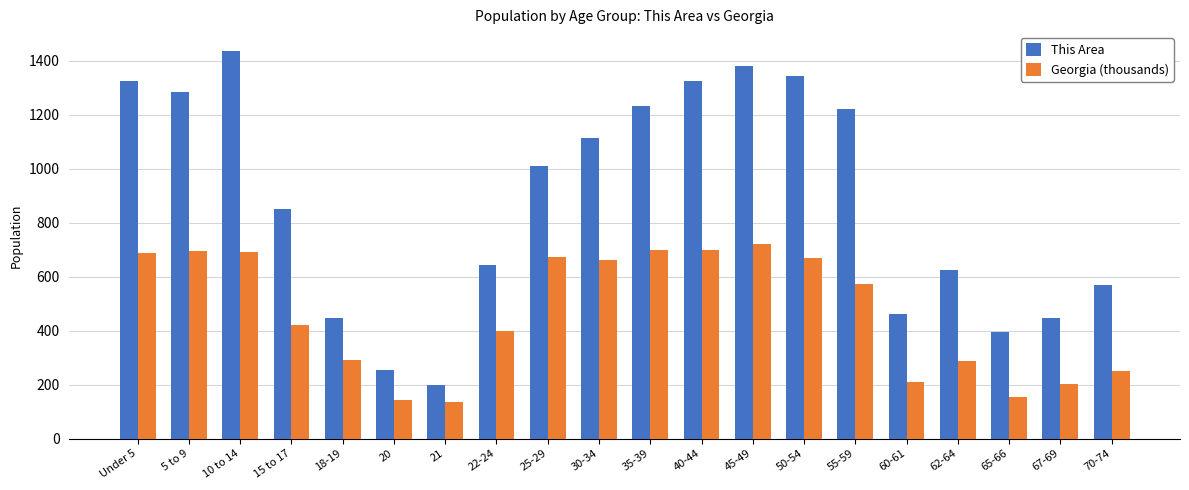

What is the label of the 20th bar from the right?

Under 5